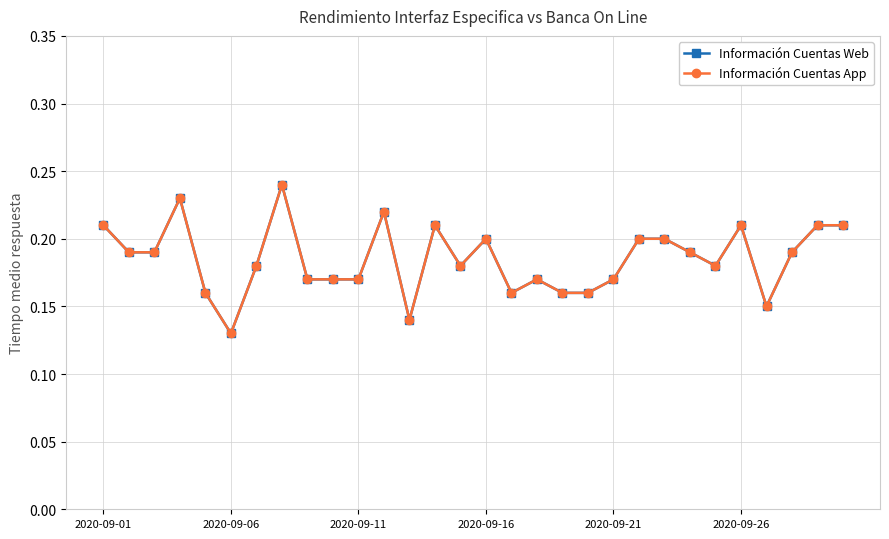

What is the minimum value for Información Cuentas Web?

0.1